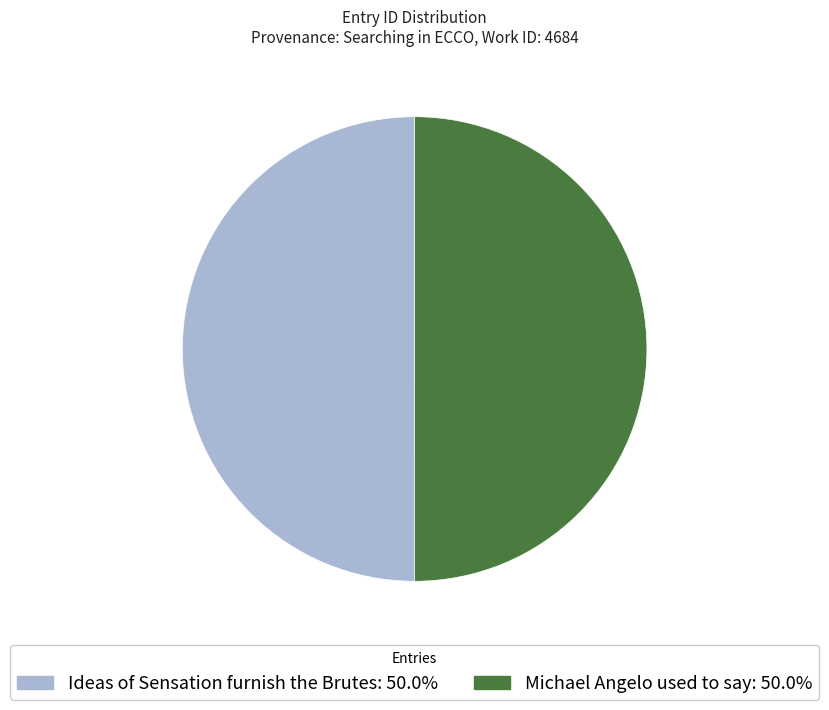

Is the sum of Ideas of Sensation furnish the Brutes and Michael Angelo used to say greater than half?

Yes